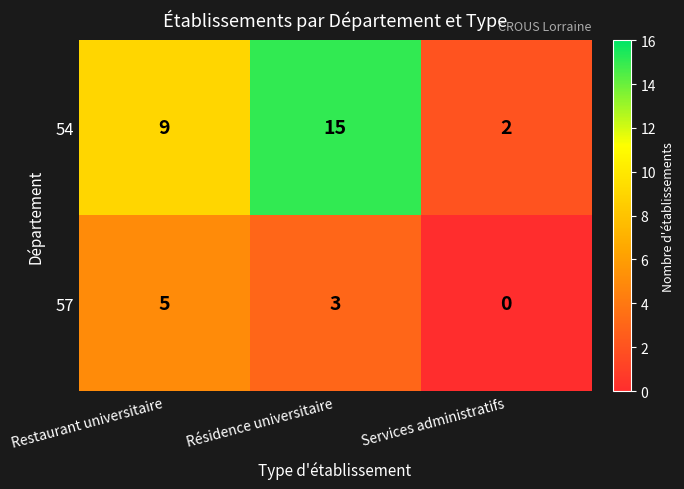

What value does the 54 series have at Résidence universitaire, to the nearest 10?

20